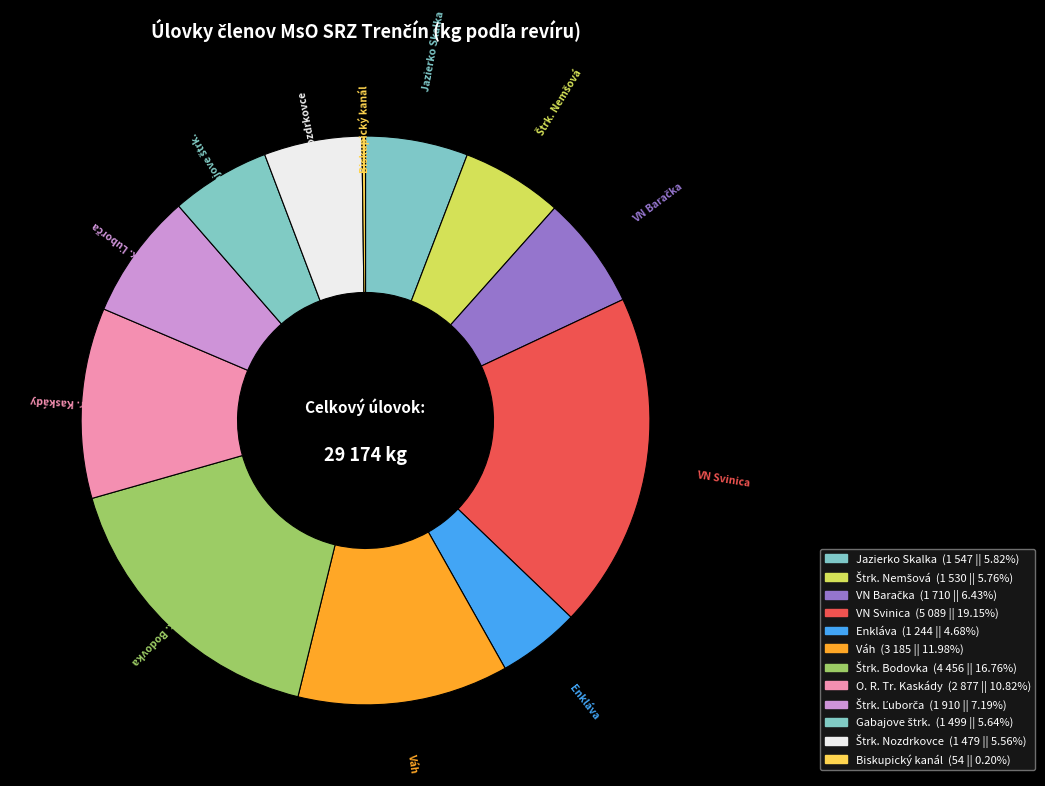

Does O. R. Tr. Kaskády account for over 50% of the chart?

No